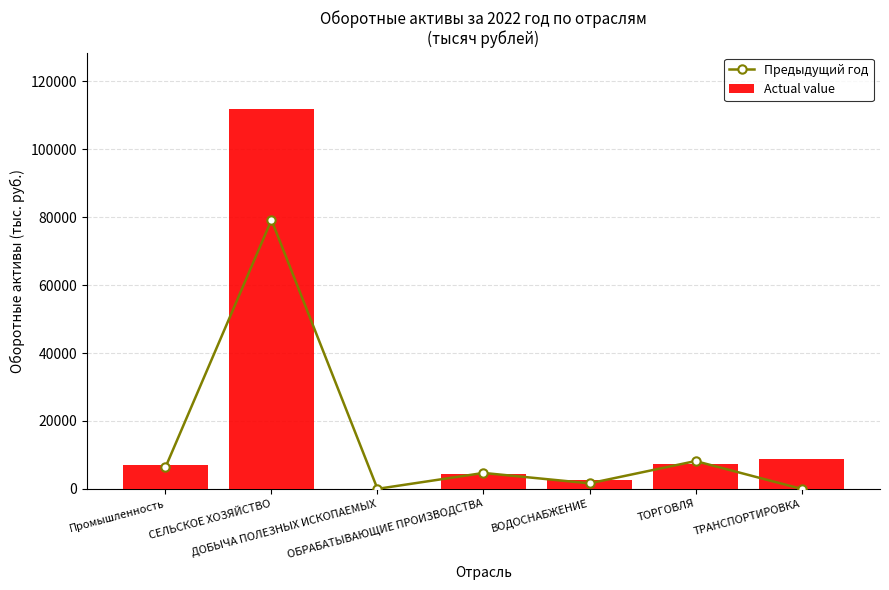

What position from the left is ОБРАБАТЫВАЮЩИЕ ПРОИЗВОДСТВА?

4